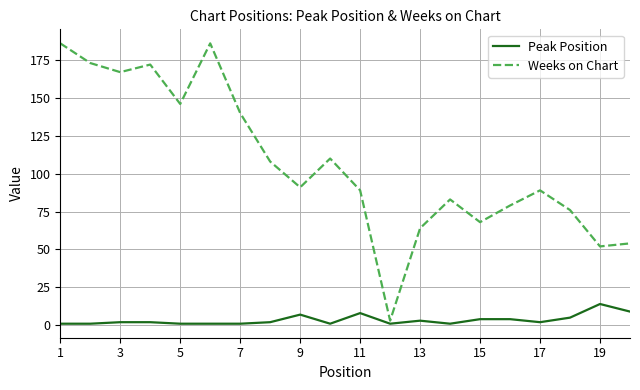

Which series has the largest total across all categories?

Weeks on Chart